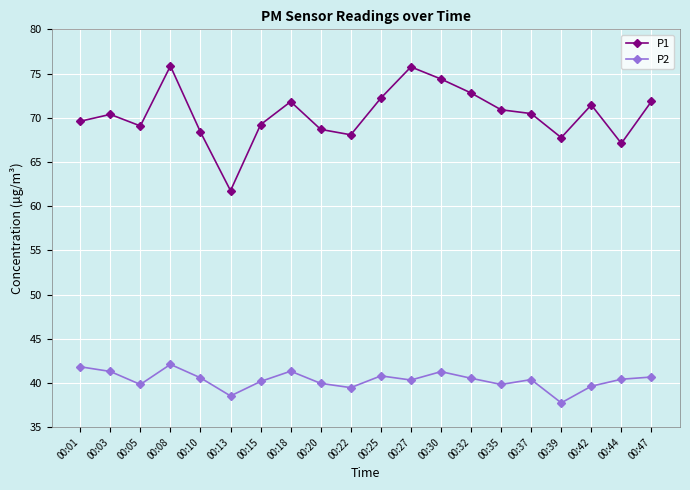

How many lines are shown in the chart?

2